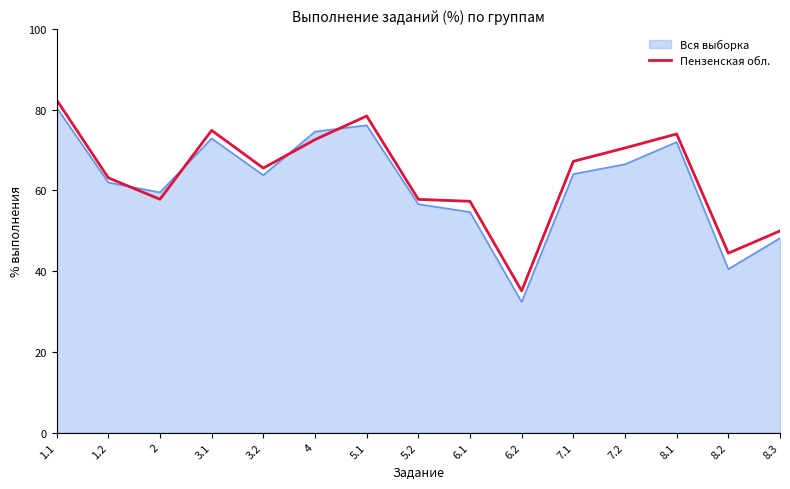

What is the difference between the maximum and minimum values in the Пензенская обл. series?

47.3